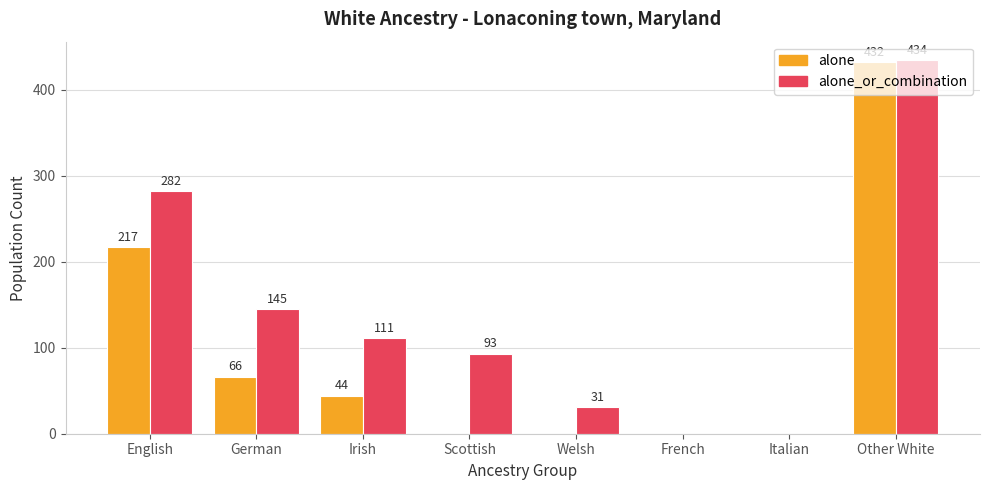

Does the chart contain stacked bars?

No